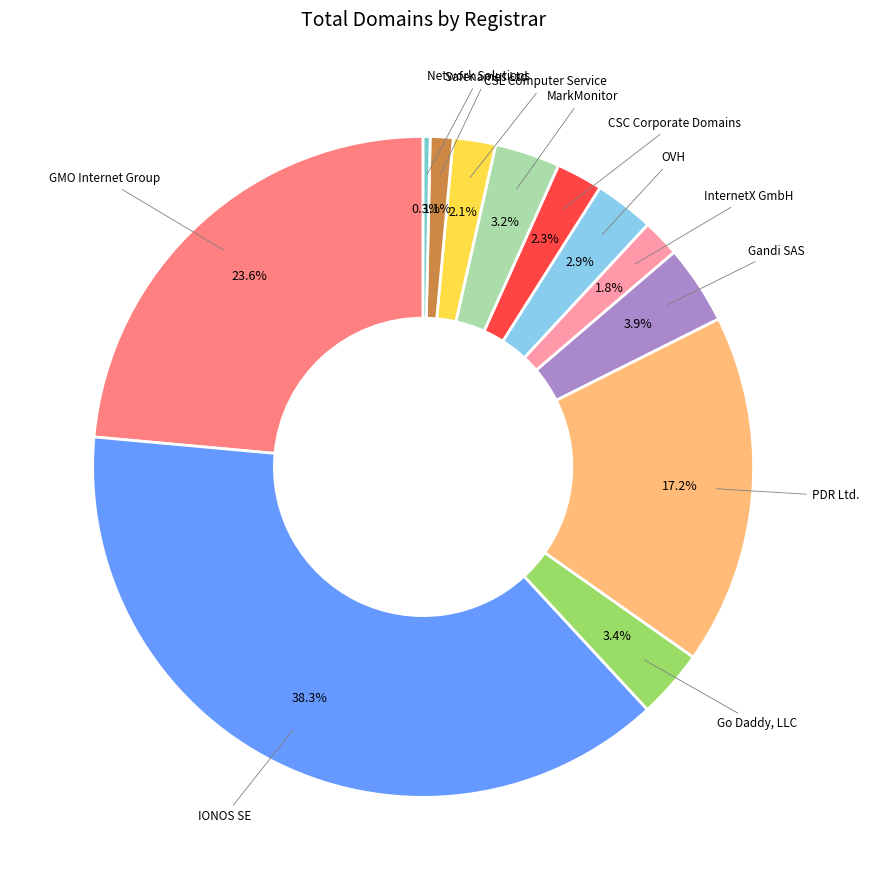

Count the number of slices in the pie.

12